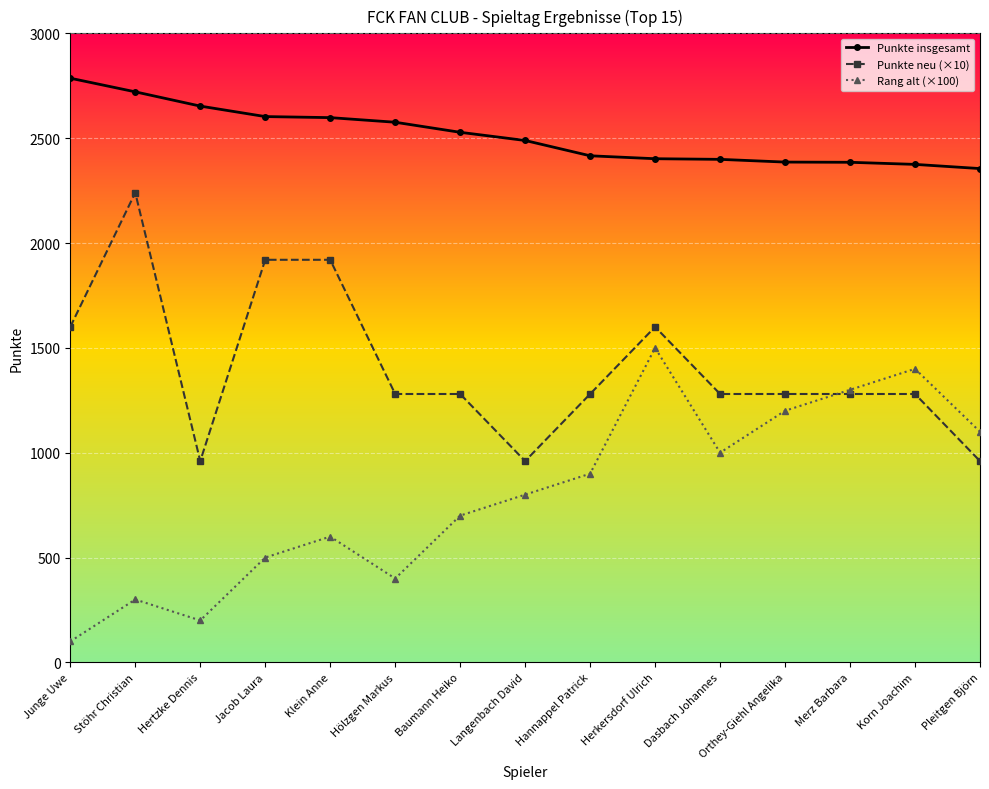

Between Langenbach David and Herkersdorf Ulrich, which series saw the biggest shift?

Rang alt (×100)